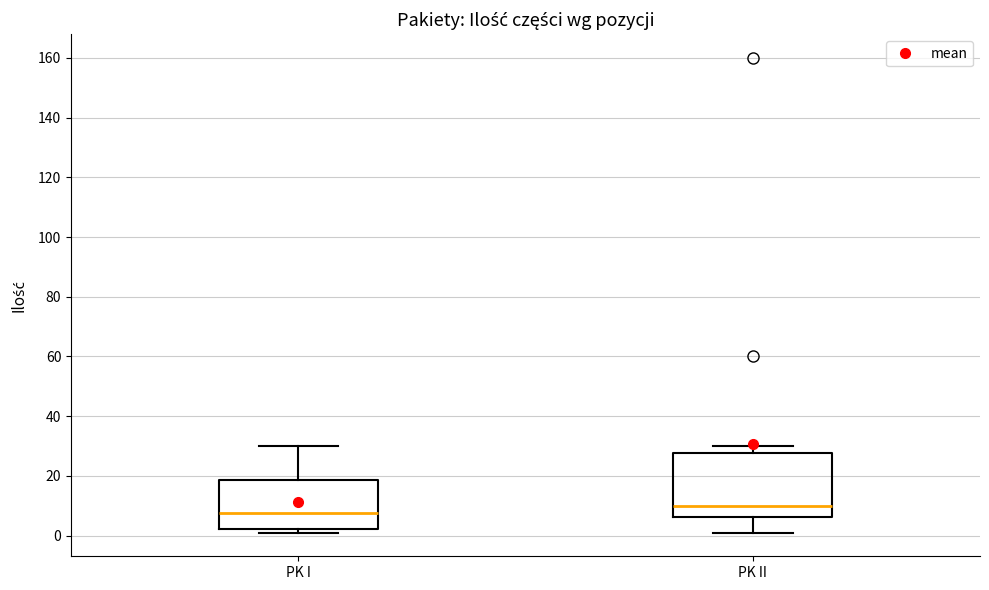

Which box is the tallest, from its lower edge to its upper edge?

PK II